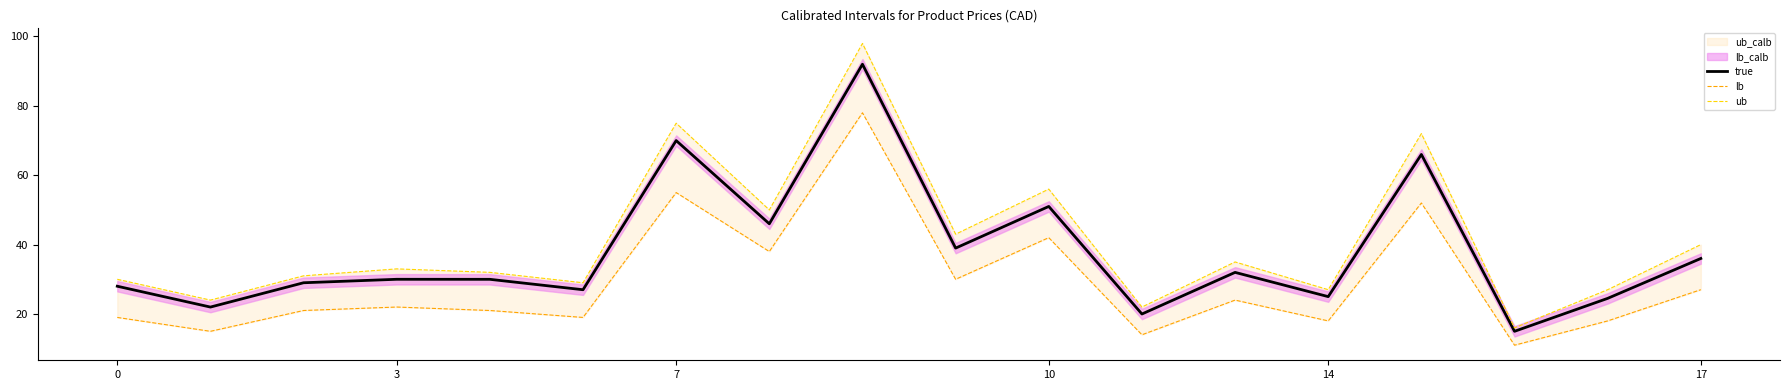

What is the difference between the second highest and minimum values in the true series?

55.0